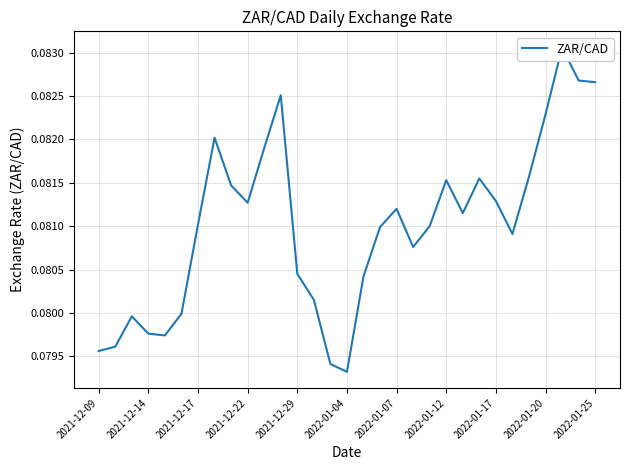

How many values are between 0 and 1?

31